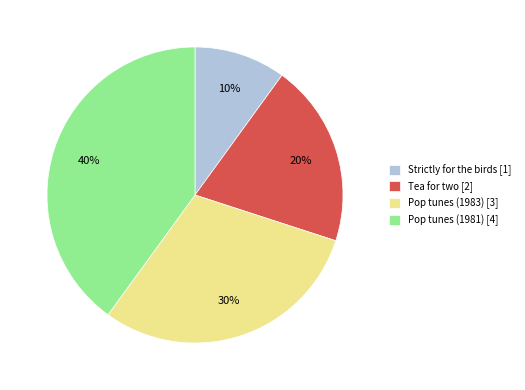

Rank the categories by value from highest to lowest.

Pop tunes (1981), Pop tunes (1983), Tea for two, Strictly for the birds